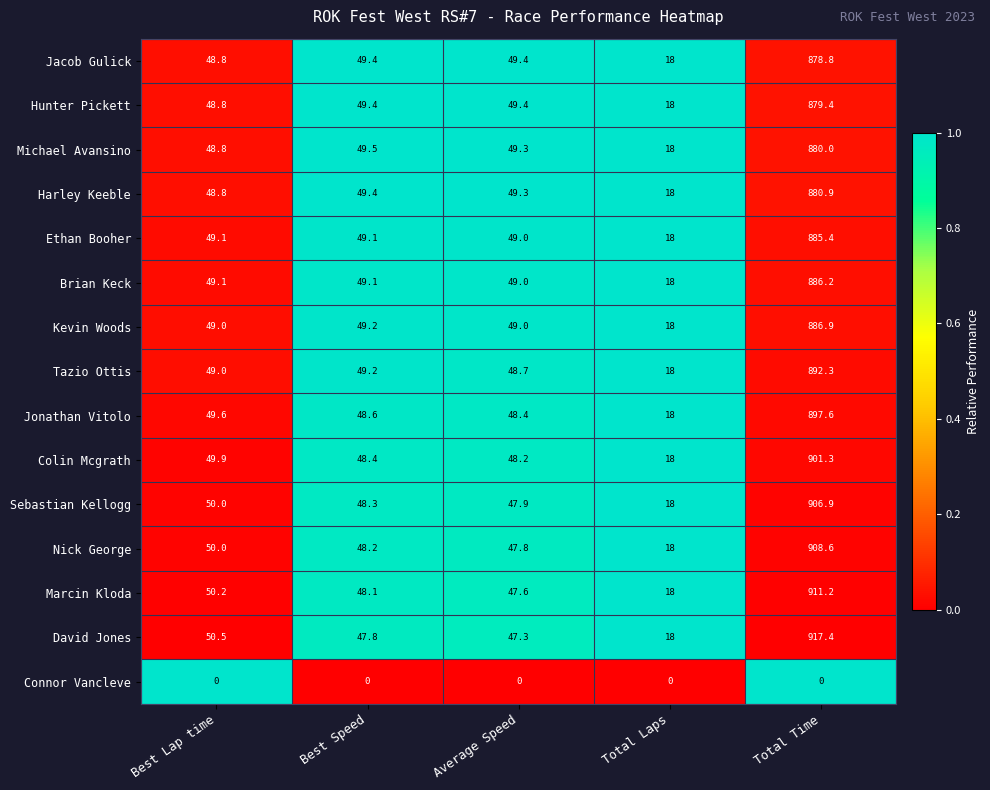

Which label corresponds to the largest value in the chart?

Total Time